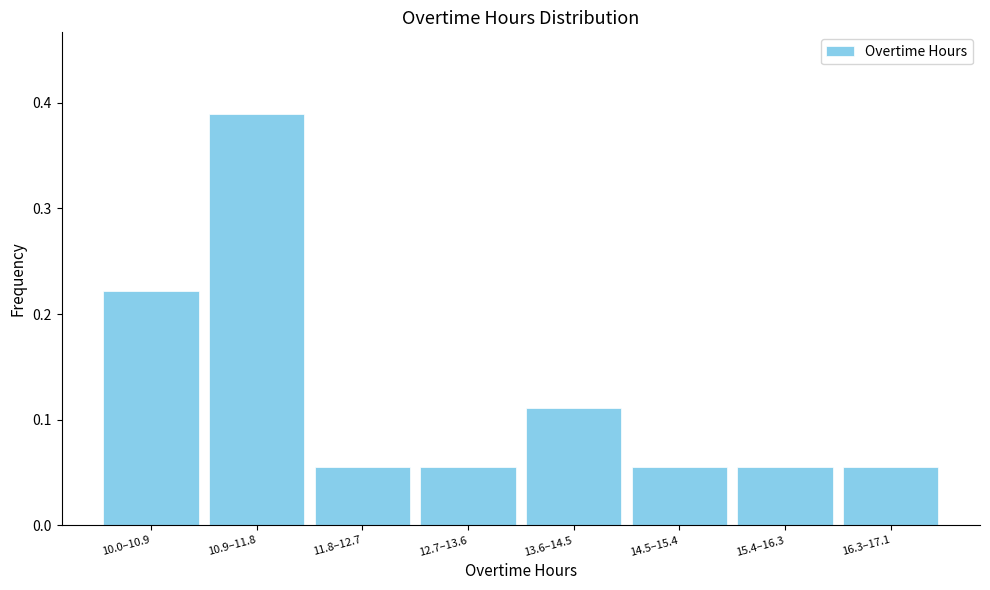

What is the sum of all values?

1.0